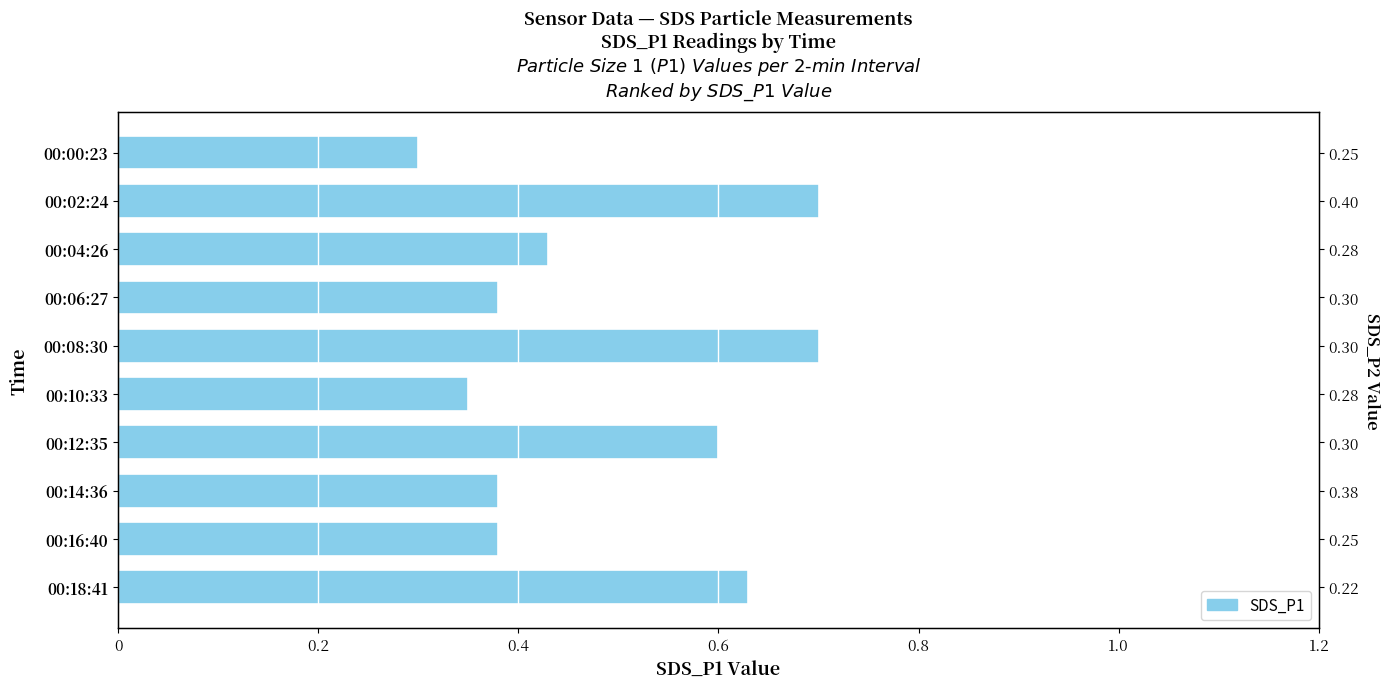

Reading left to right, list all the values displayed in this chart.

0.3	0.7	0.4	0.4	0.7	0.3	0.6	0.4	0.4	0.6